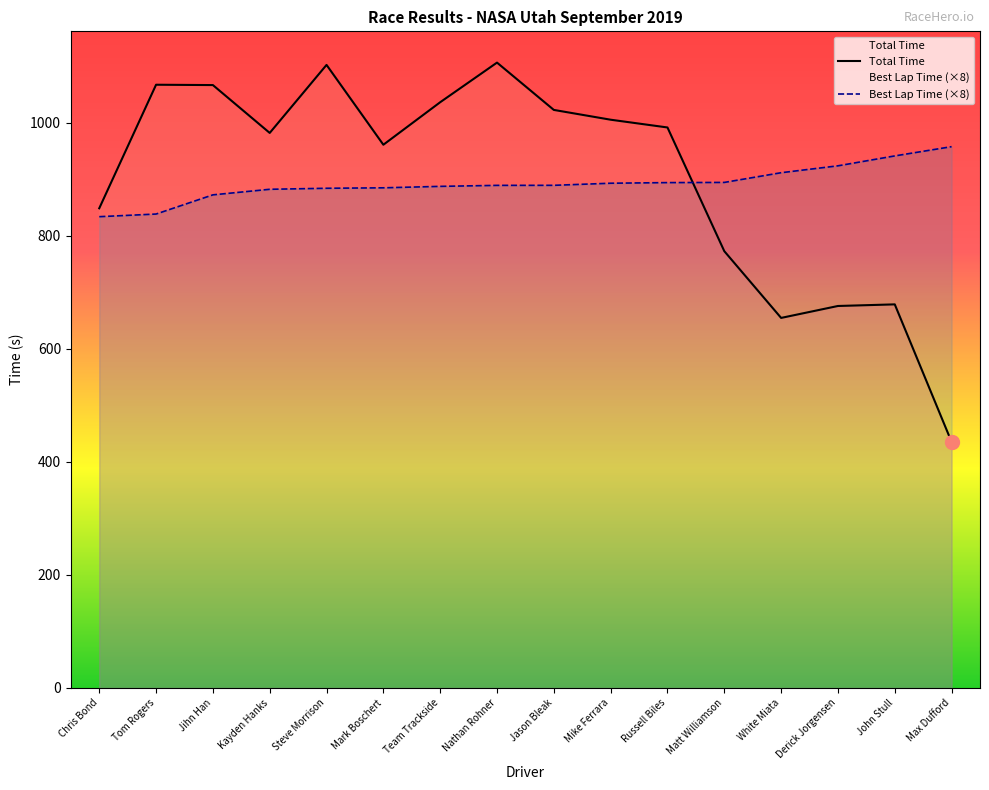

At which label does Total Time reach its peak?

Nathan Rohner